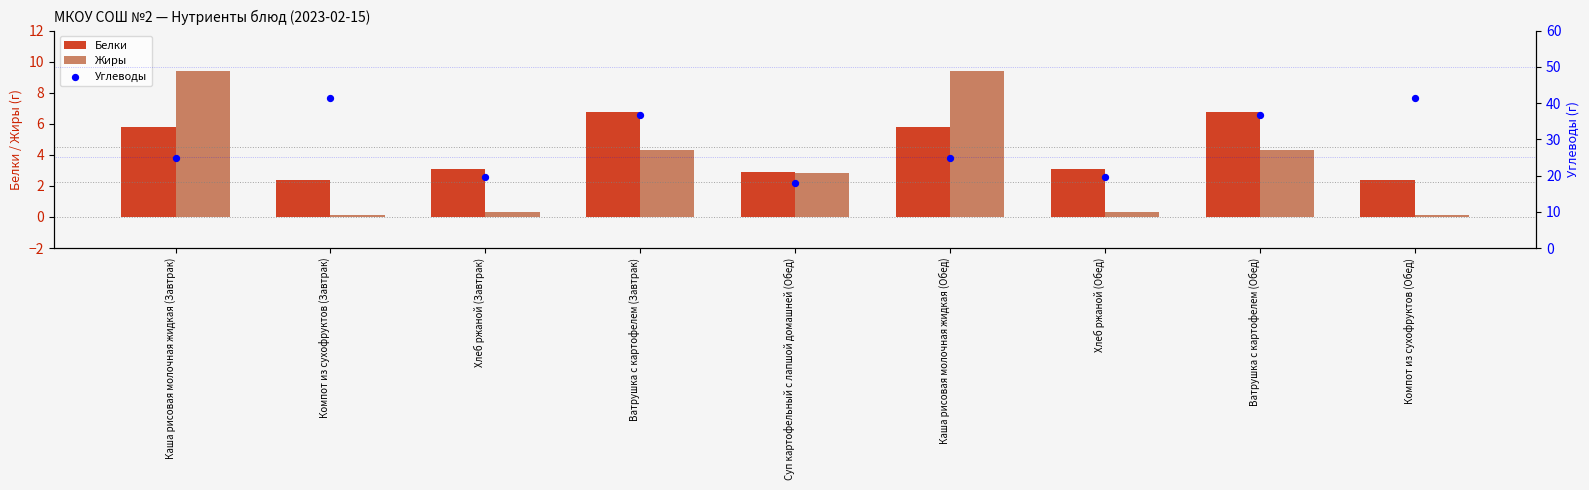

What is the total value across all series at Каша рисовая молочная жидкая (Обед)?

40.0